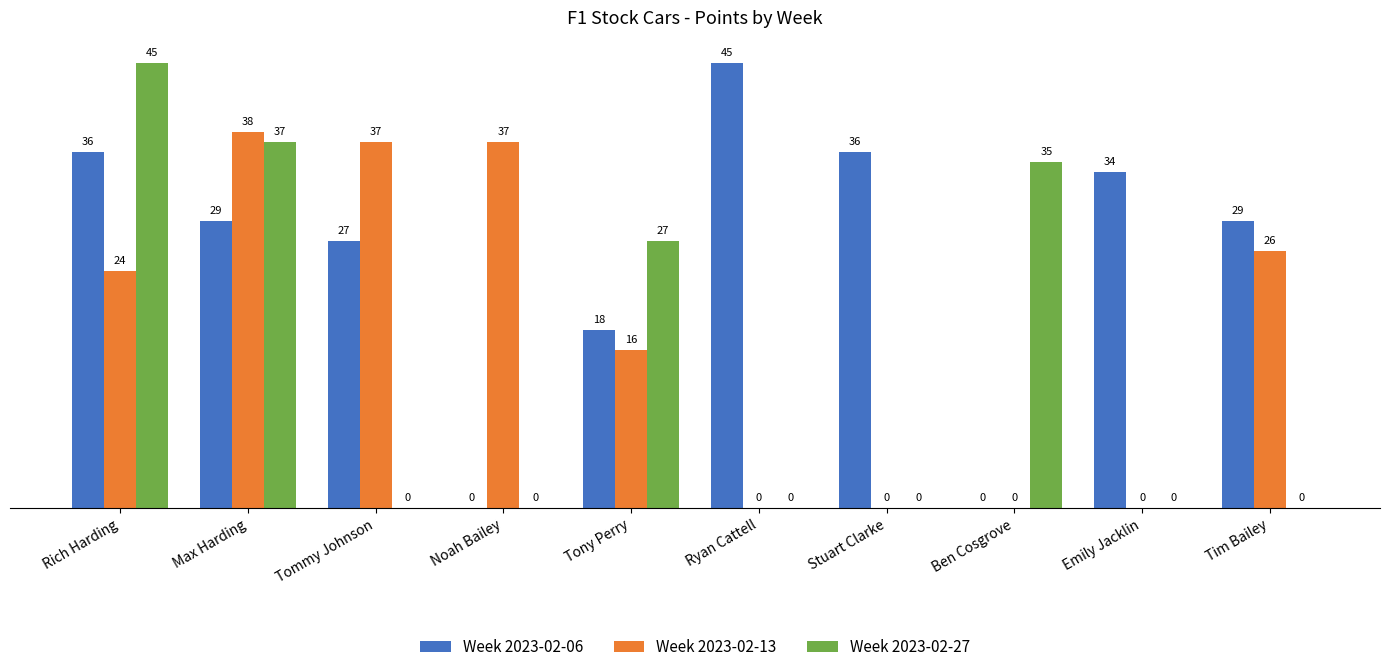

Reading left to right, list all the values displayed in this chart.

Week 2023-02-06: 36	29	27	0	18	45	36	0	34	29
Week 2023-02-13: 24	38	37	37	16	0	0	0	0	26
Week 2023-02-27: 45	37	0	0	27	0	0	35	0	0